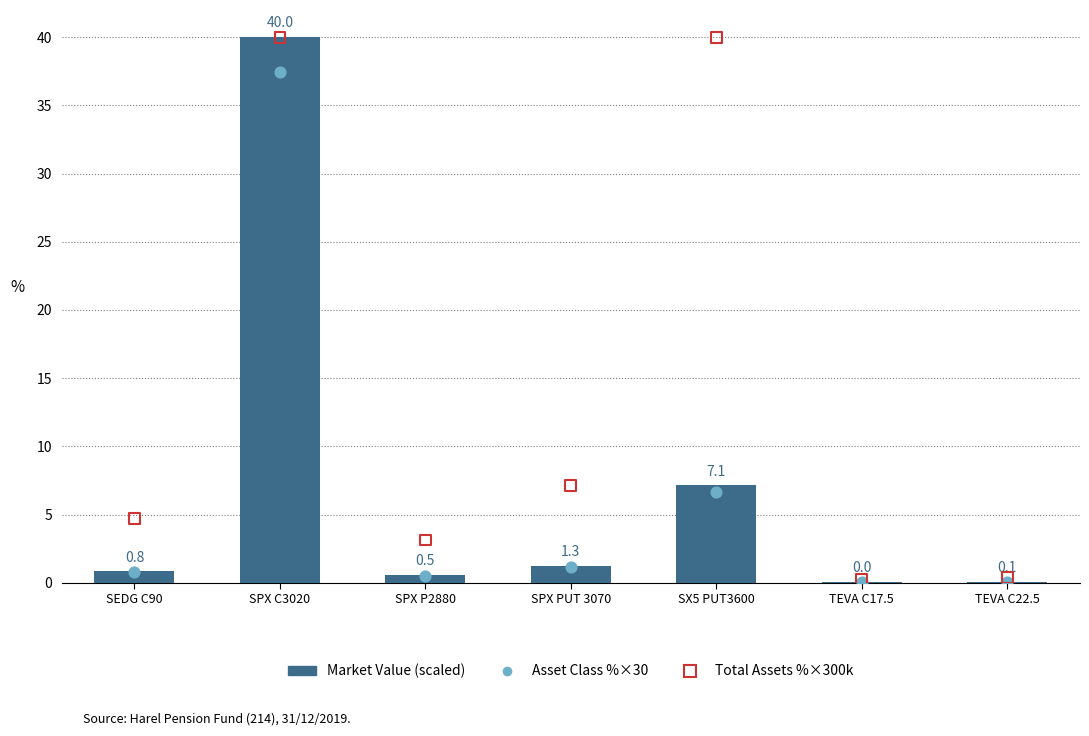

At which category is the sum across all series the highest?

SPX C3020